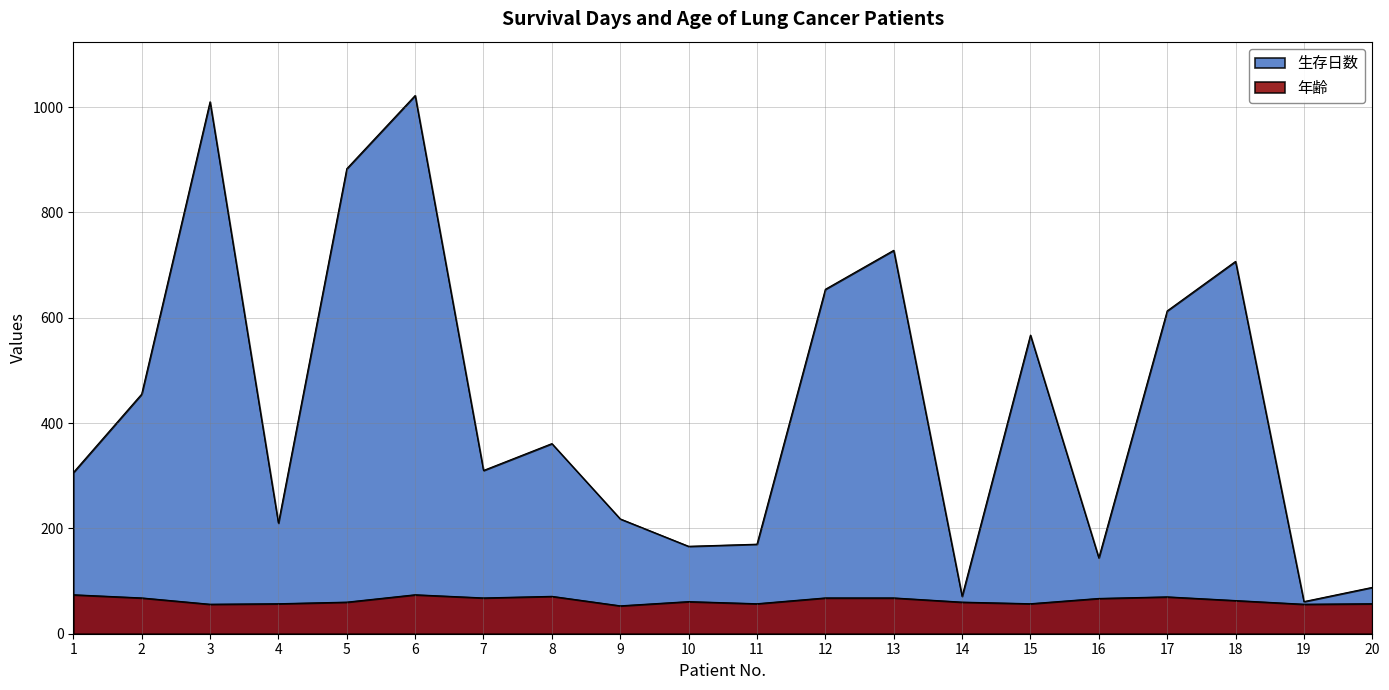

What is the difference between the second highest and minimum values in the 生存日数 series?

949